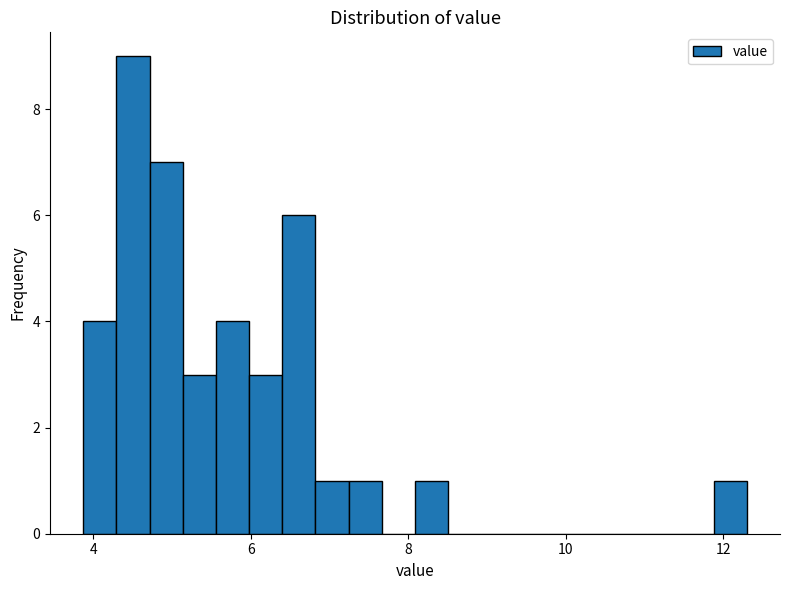

Around what value on the x-axis is the tallest bar? Give the approximate position of its centre, as read against the axis.

4.6